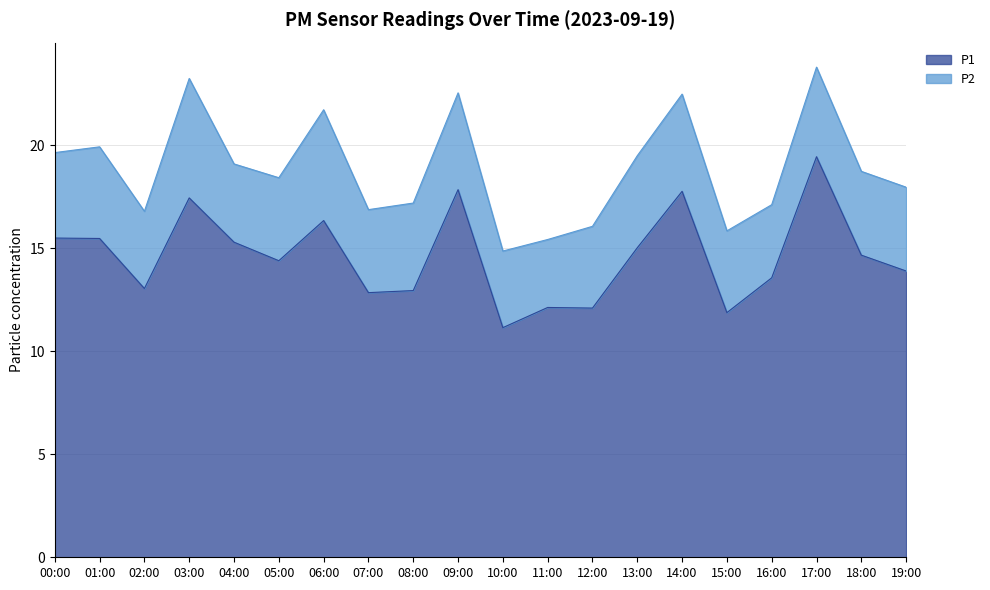

What is the ratio of the value at 06:00 to the value at 10:00?

1.5